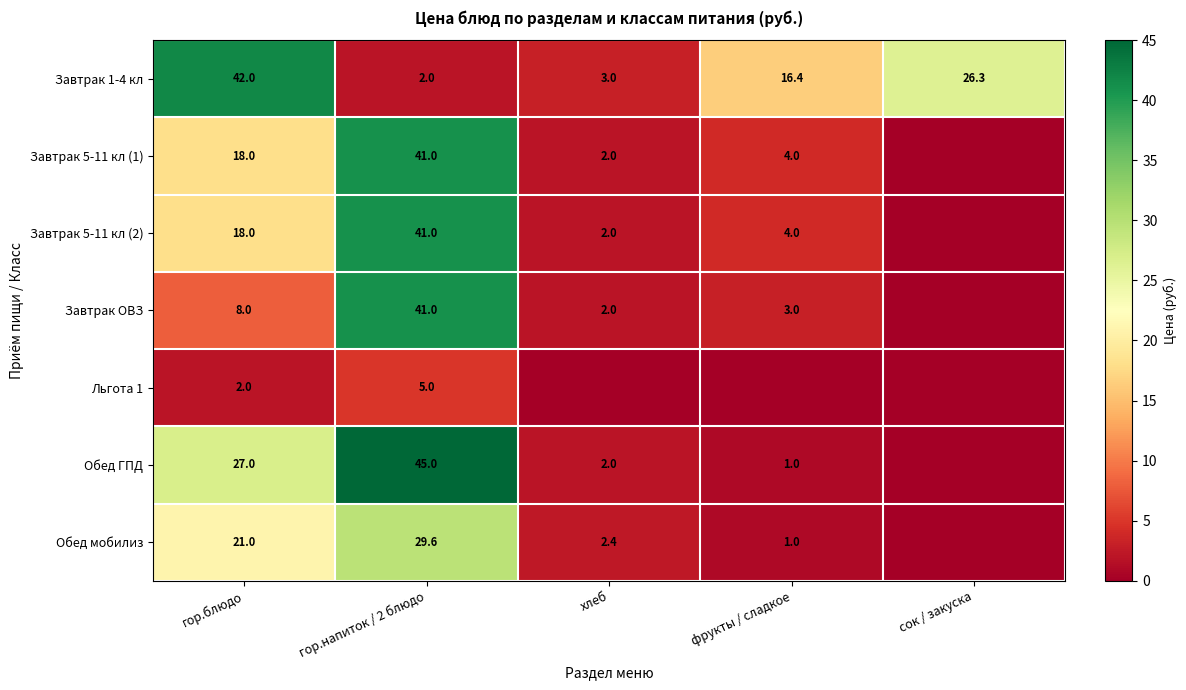

Which has a higher value, гор.напиток / 2 блюдо or хлеб?

хлеб